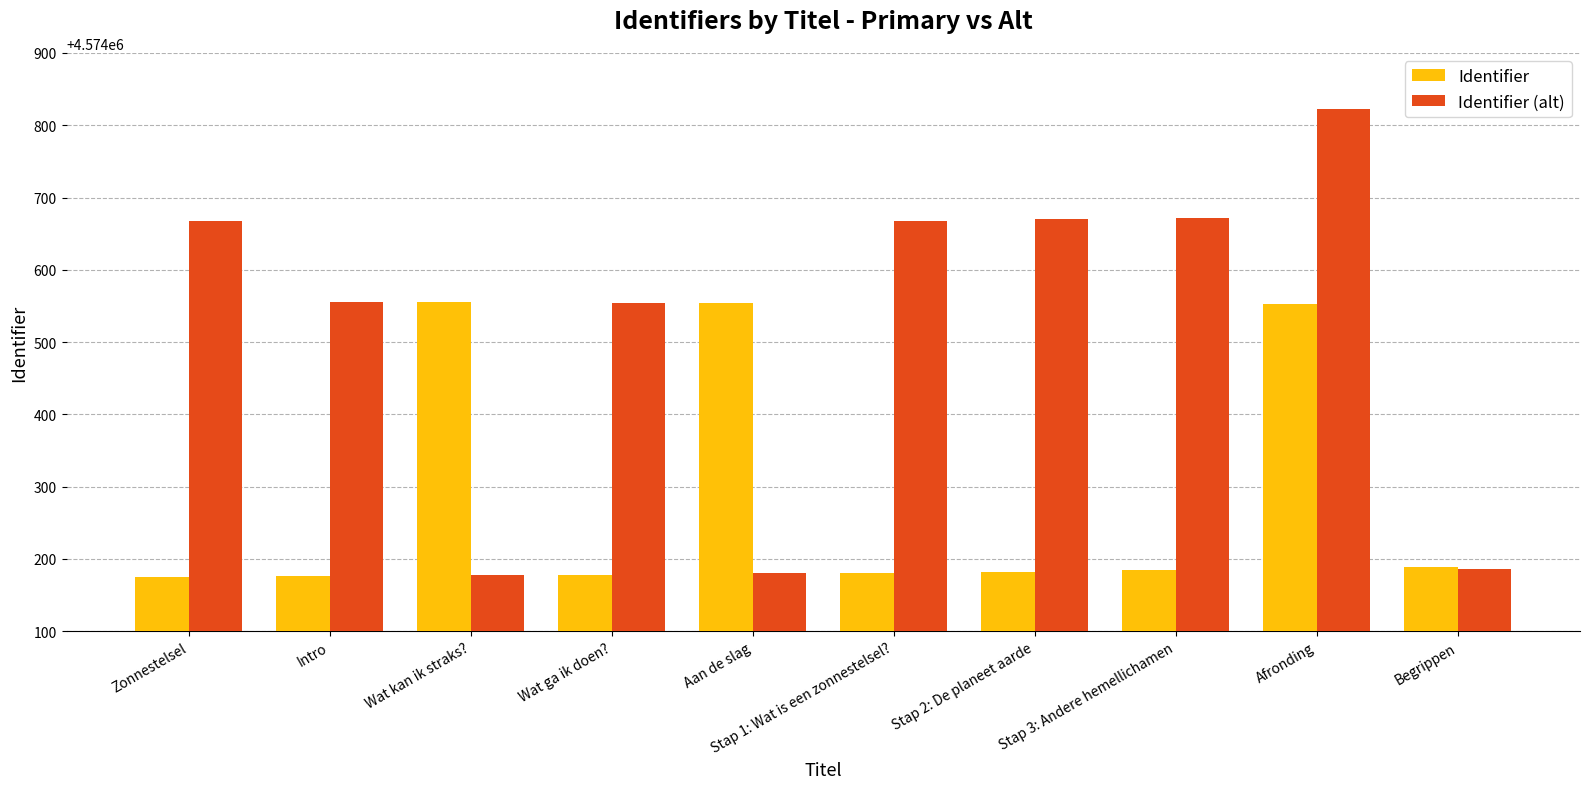

What is the spread (max minus min) of values at Stap 1: Wat is een zonnestelsel??

488